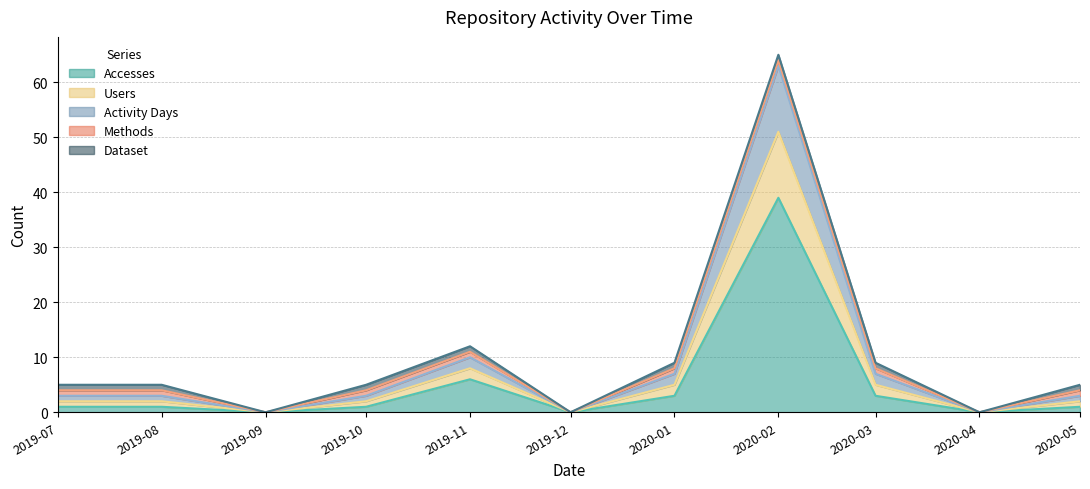

True or false: Accesses and Users cross at least once.

False